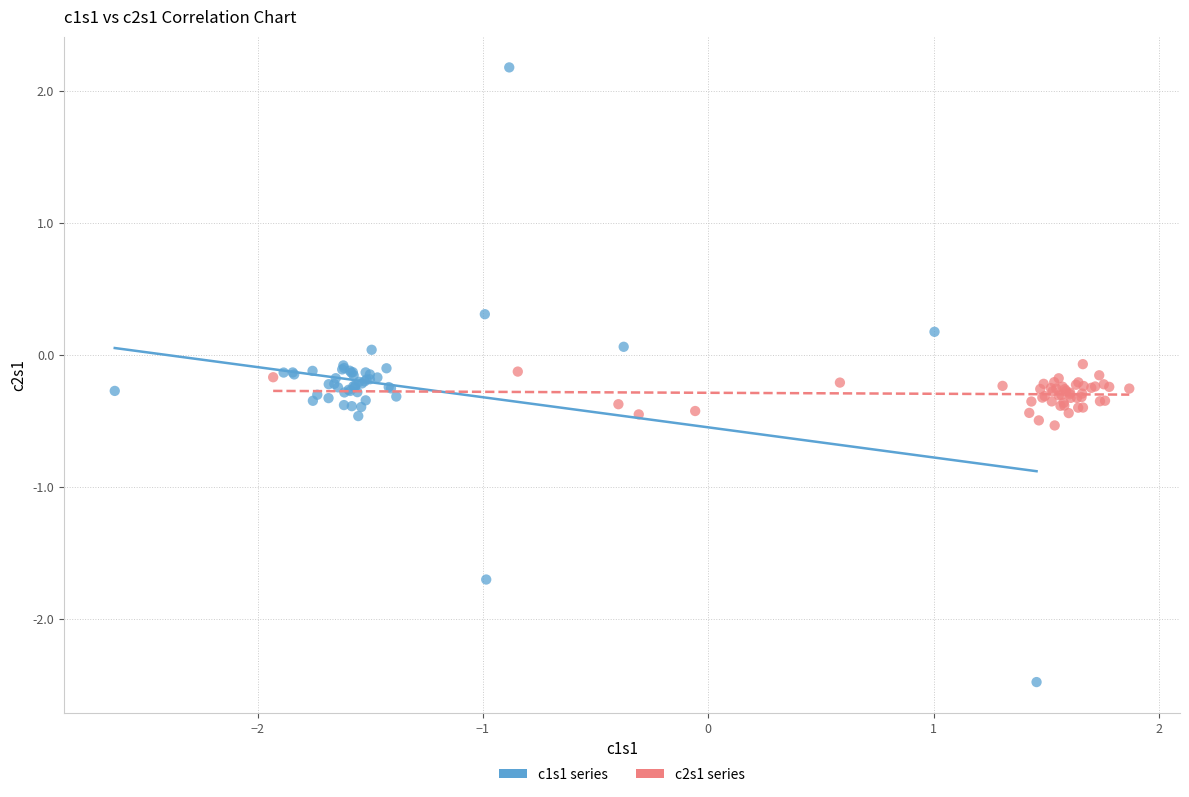

Which series contains the lowest Y value?

c1s1 series